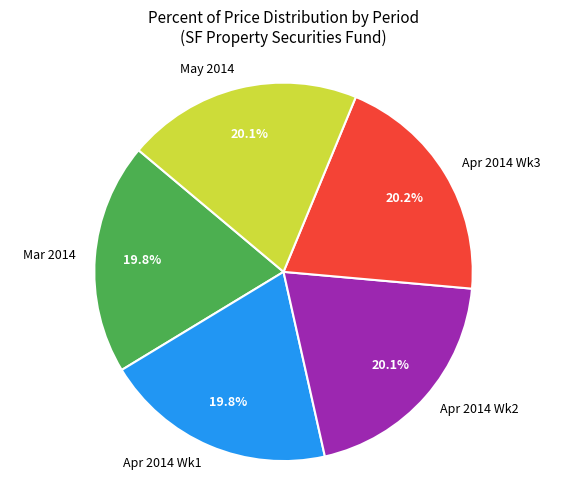

Do Apr 2014 Wk1 and Apr 2014 Wk2 together represent more than half of the pie?

No